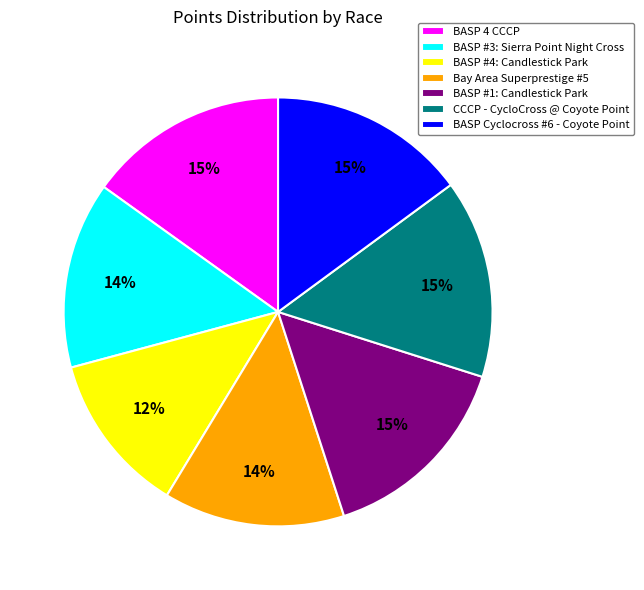

What is the smallest slice in the pie chart?

BASP #4: Candlestick Park